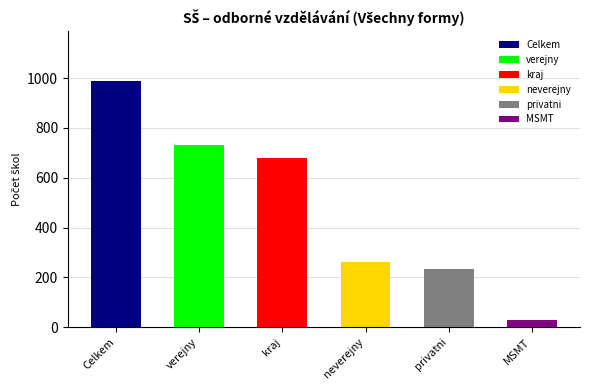

How many bars are there in each group?

6